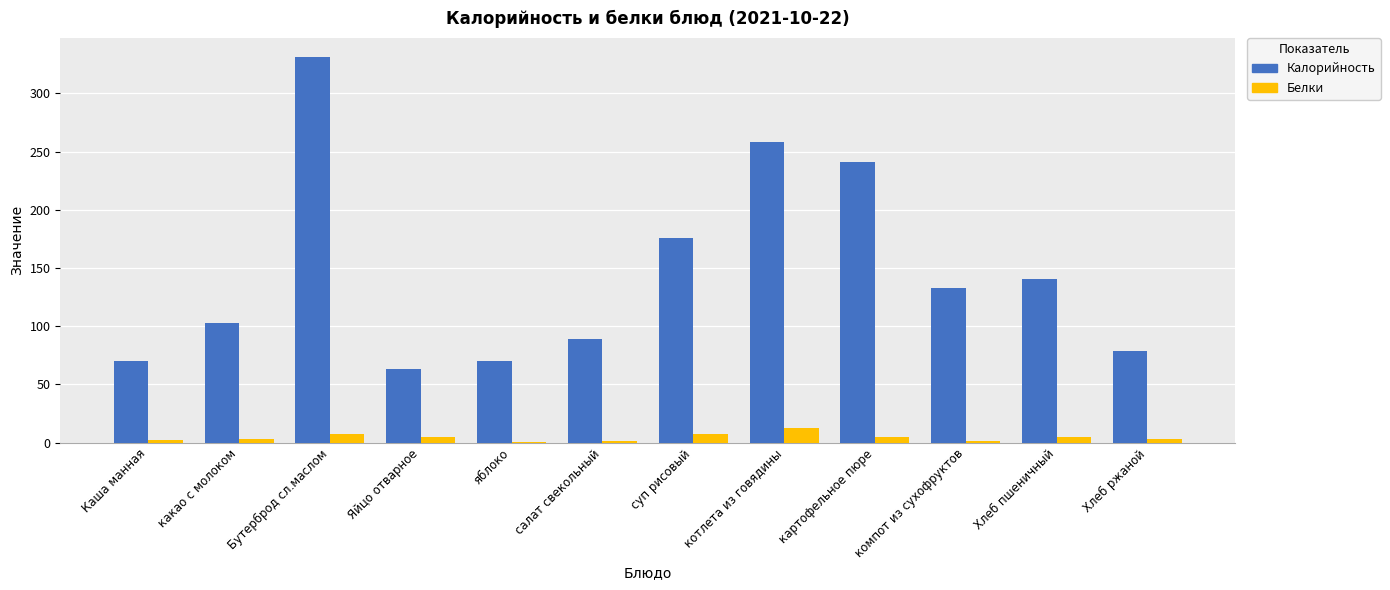

The value of Калорийность at Бутерброд сл.маслом is 331.0. True or false?

True